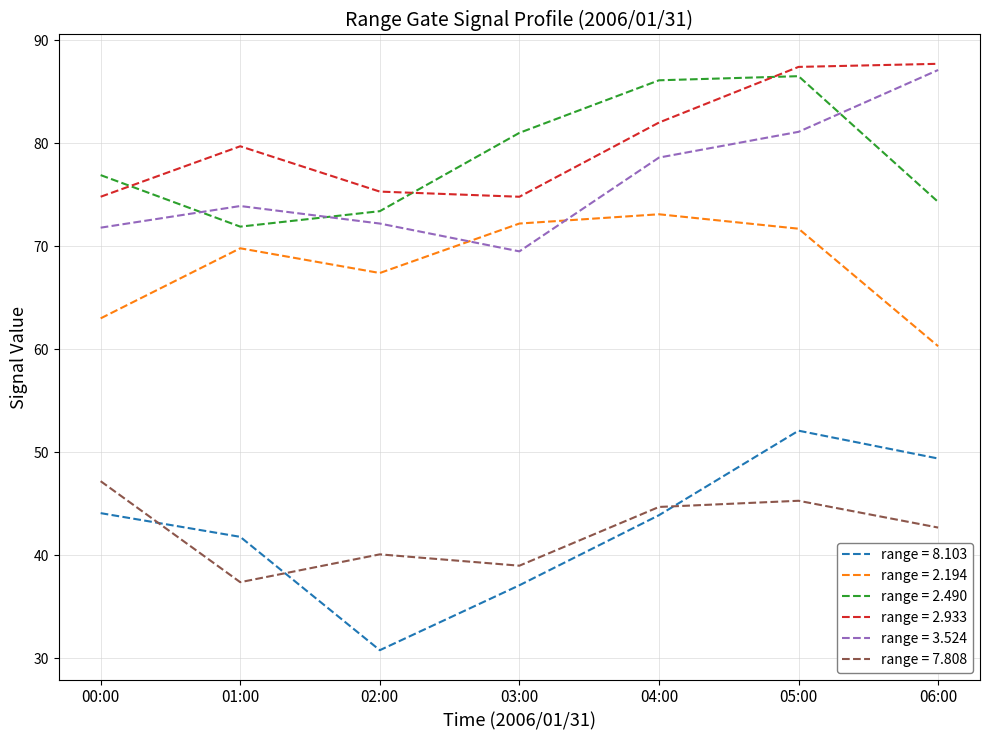

True or false: range = 7.808 and range = 2.933 intersect in this chart.

False